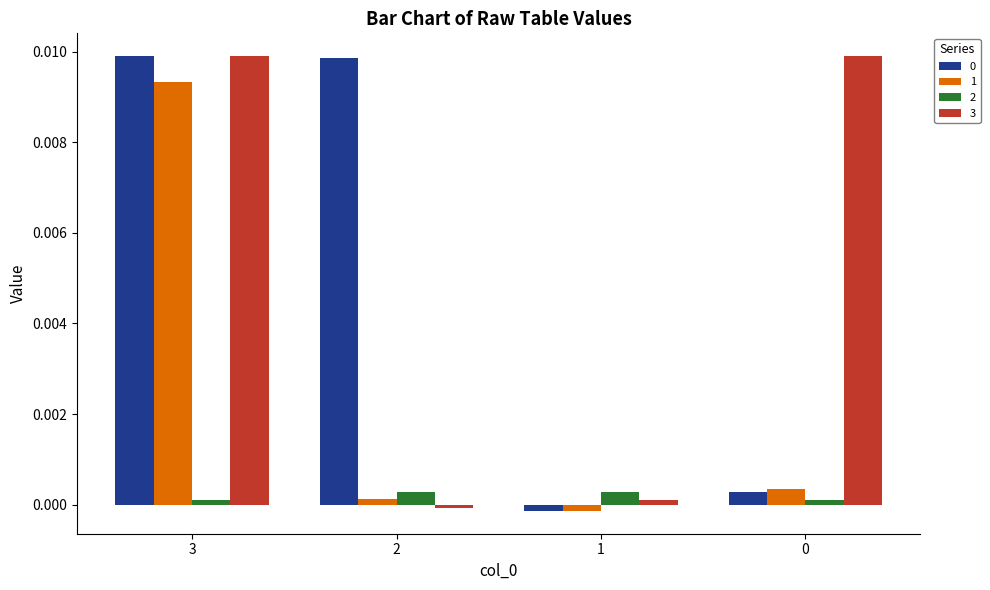

How many values in the 3 series exceed 0?

3